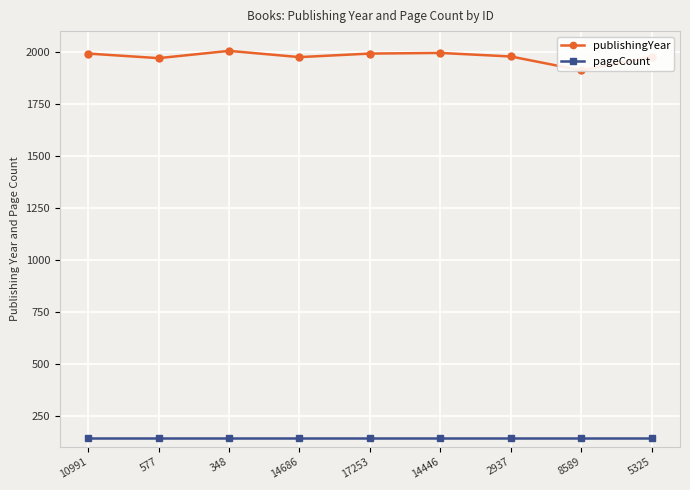

True or false: pageCount and publishingYear cross at least once.

False